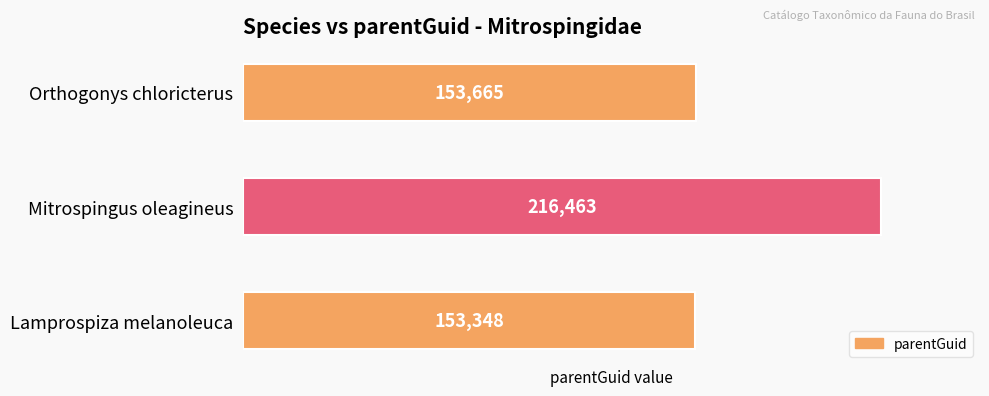

What is the average value?

174492